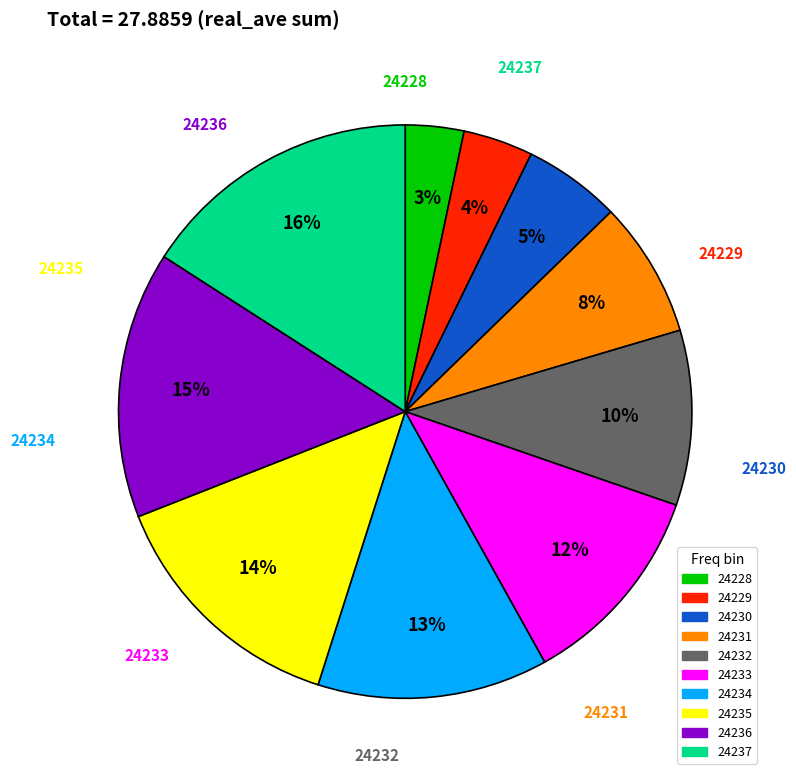

To the nearest percent, what is the average slice percentage?

10%